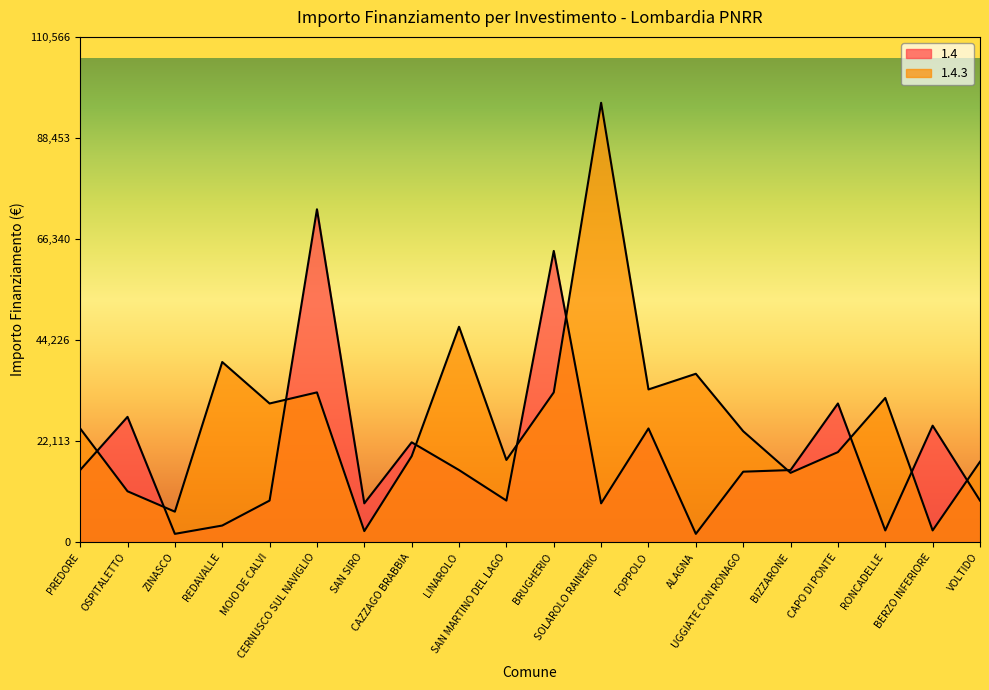

Between ZINASCO and BRUGHERIO, which is larger?

BRUGHERIO